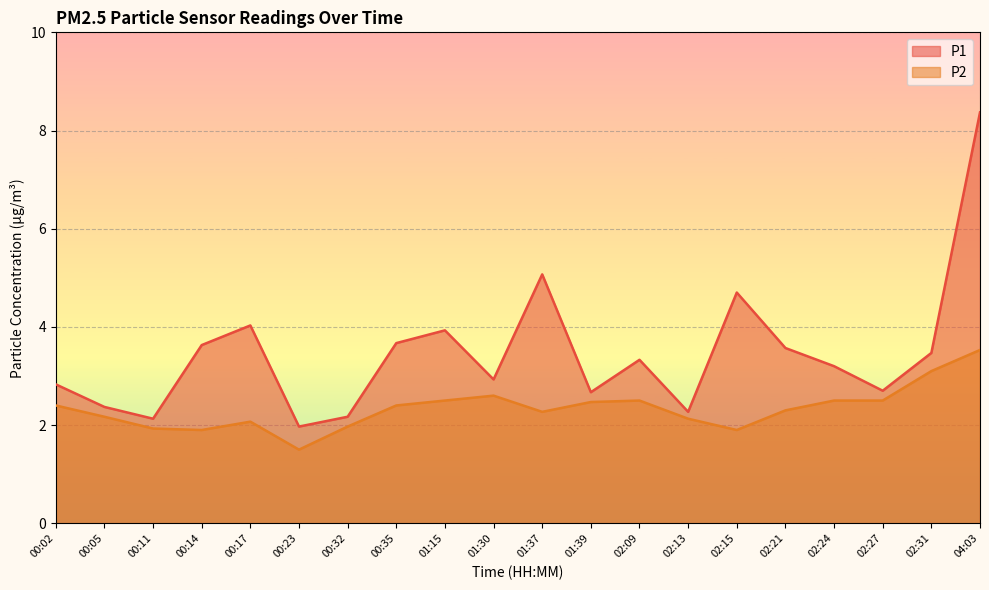

Is it true that P2 equals 2.1 at 02:13?

True